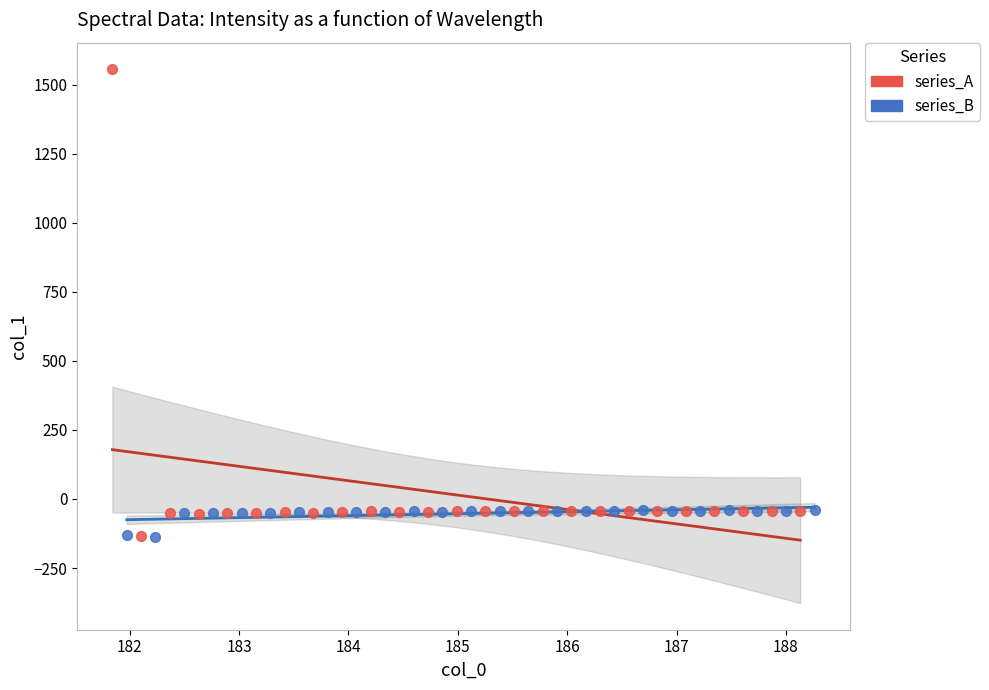

Which series contains the highest Y value?

series_A